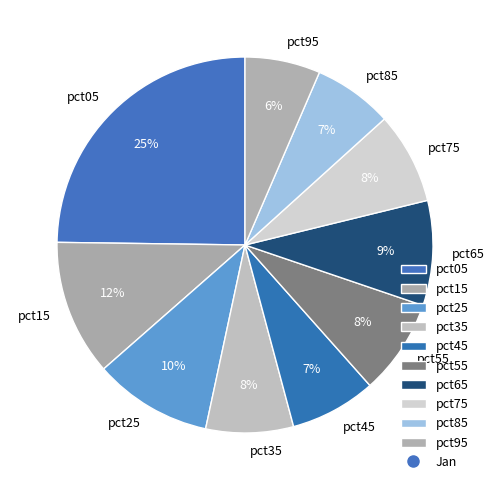

To the nearest percent, what is the combined percentage of pct85 and pct75?

15%